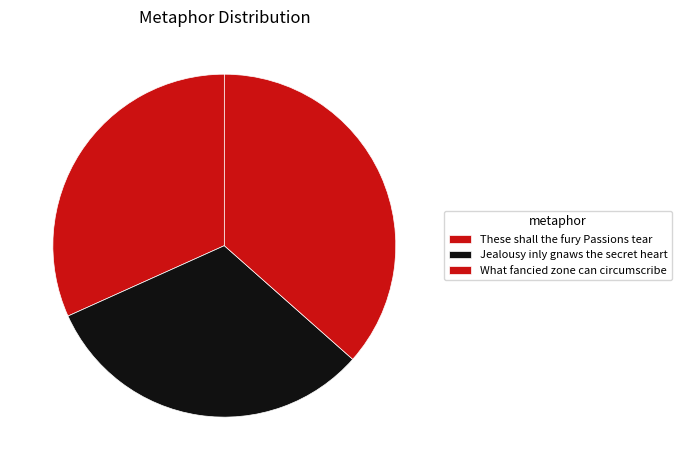

Is there a majority slice in this chart?

No